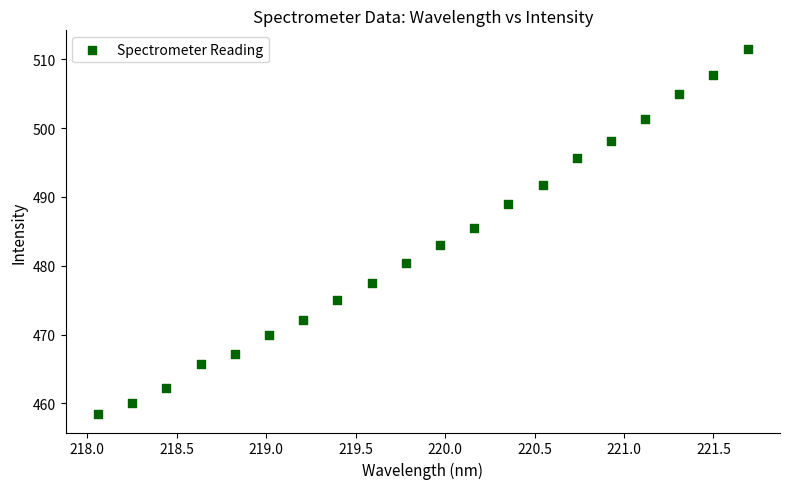

What is the range of X values (max minus min)?

3.6